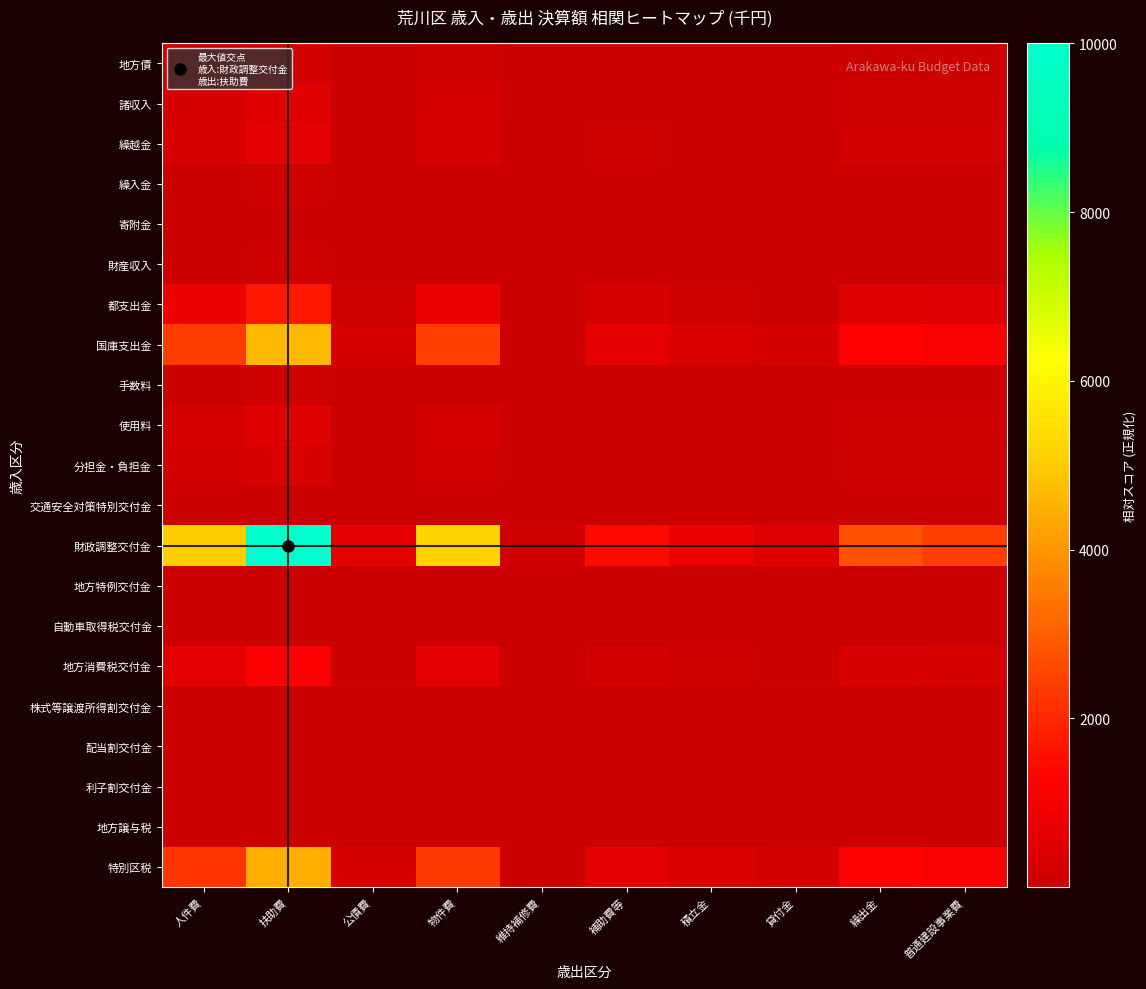

How many distinct data groups are displayed?

21